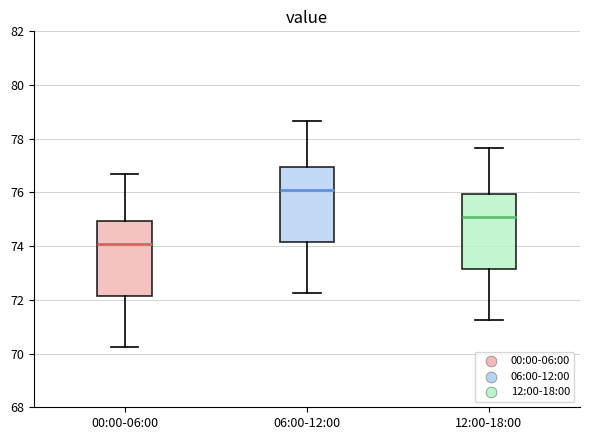

Which box's median line is the lowest?

00:00-06:00